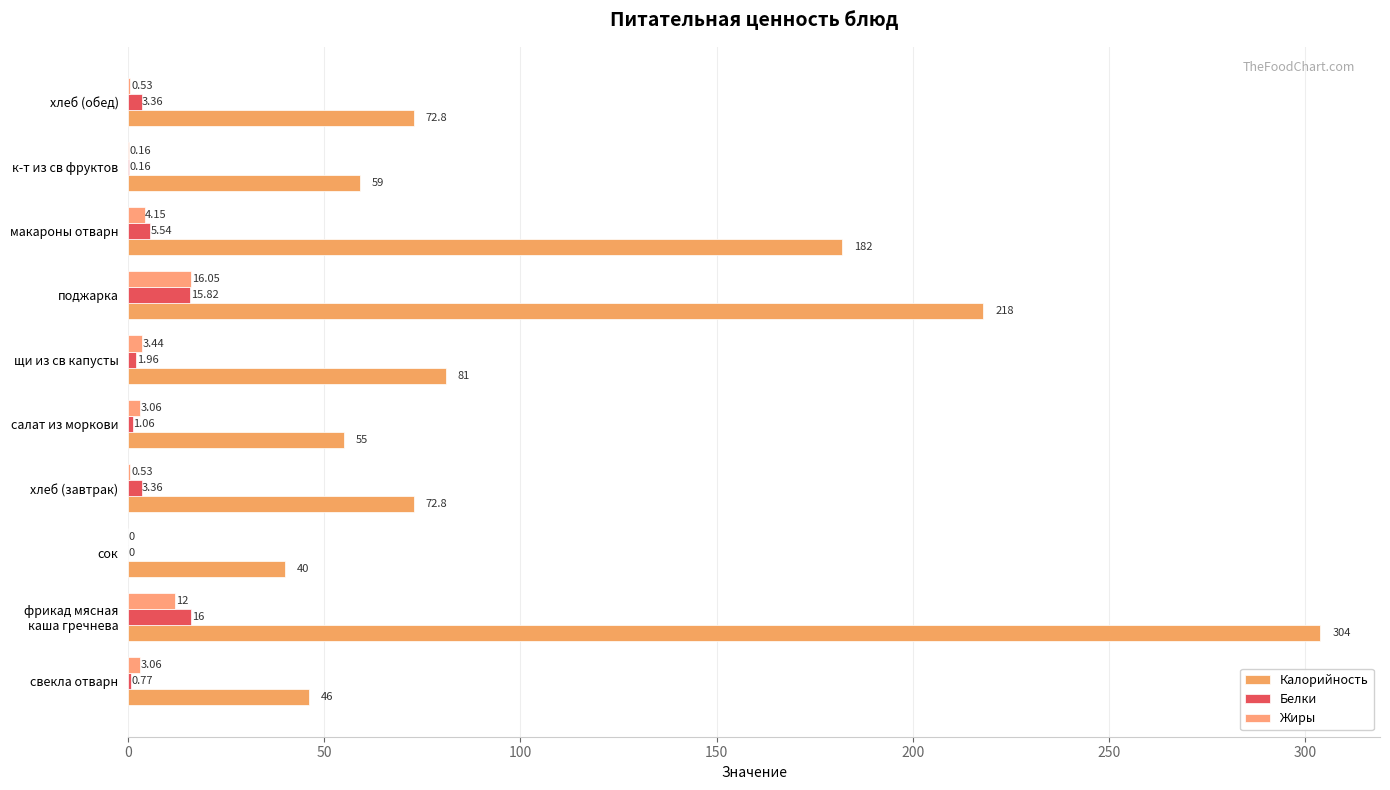

What position from the right is свекла отварн?

10